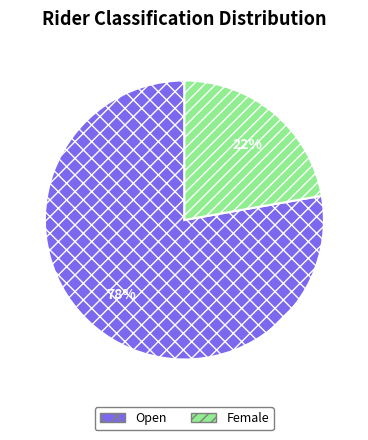

How many slices are in this pie chart?

2